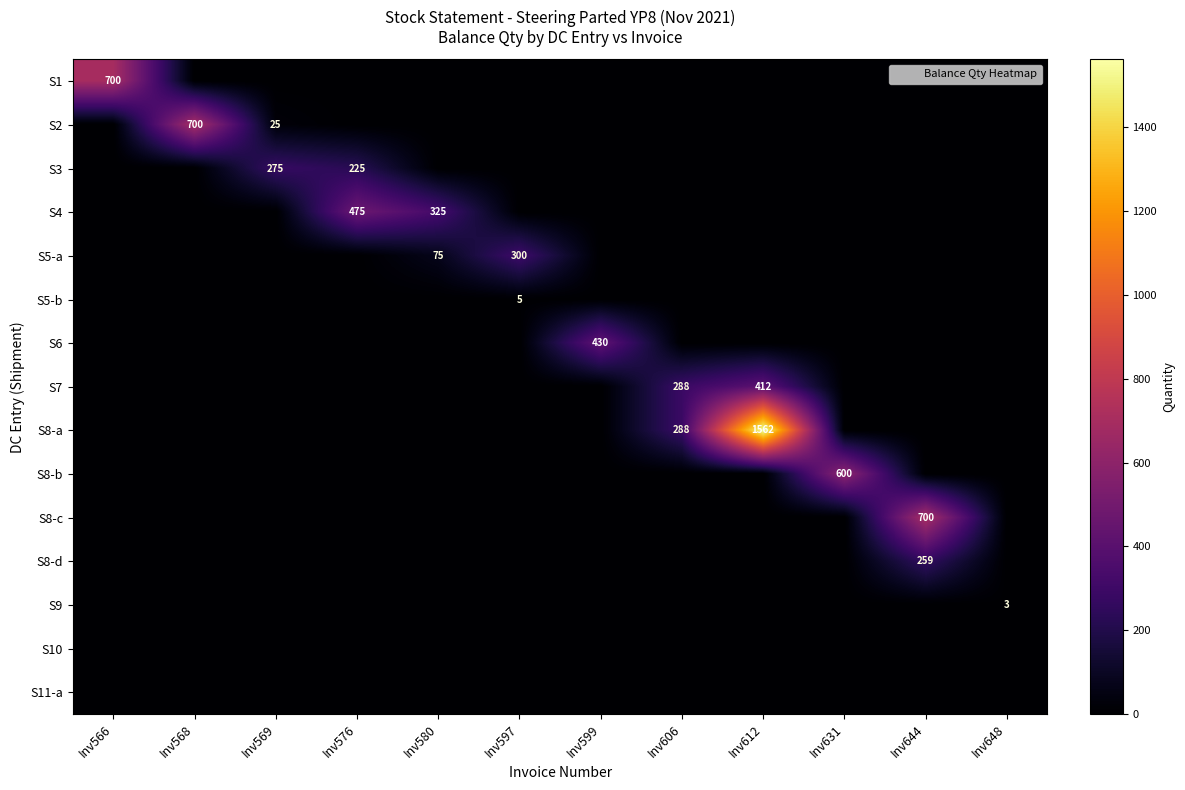

What is the total value across all series at Inv580?

400